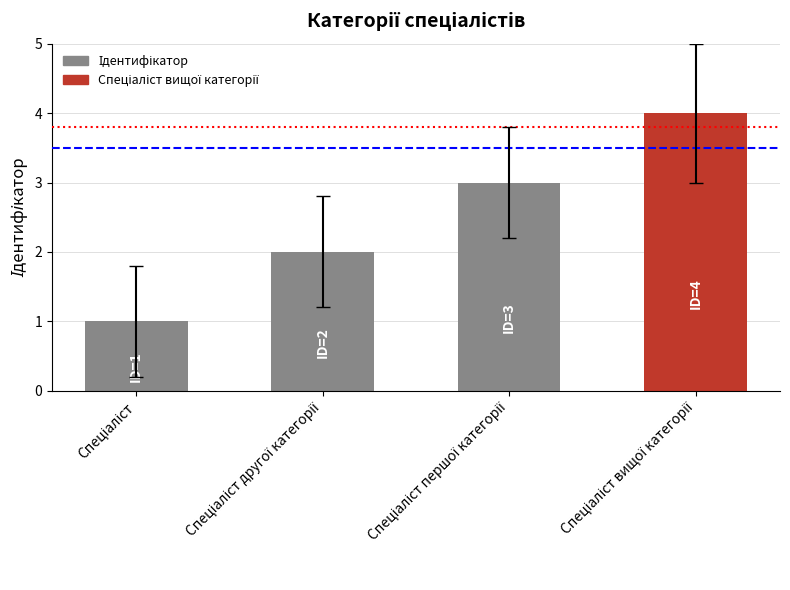

Reading left to right, list all the values displayed in this chart.

1	2	3	4